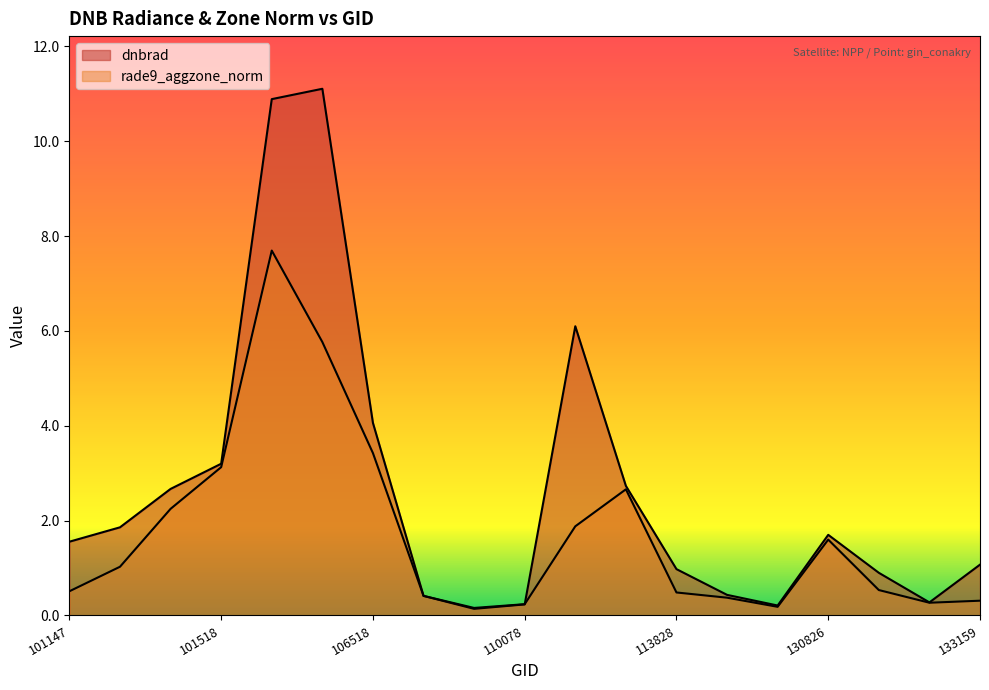

What is the spread (max minus min) of values at 113310?

0.1